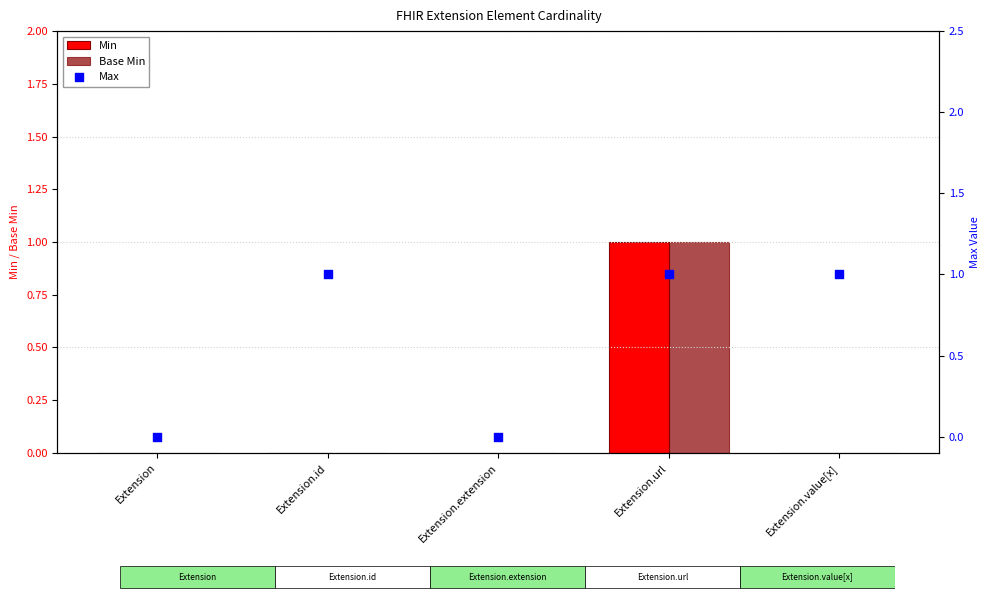

At which category is the sum across all series the highest?

Extension.url